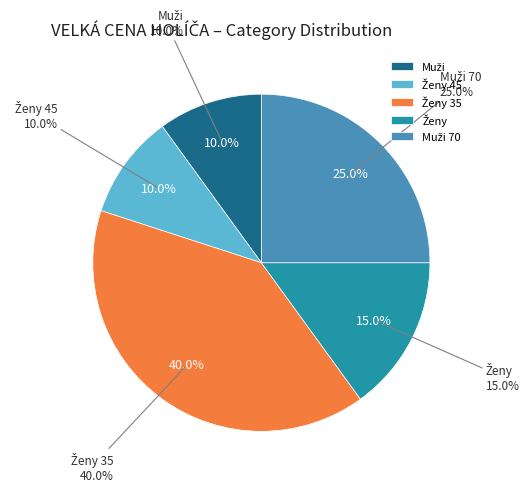

How many slices are in this pie chart?

5